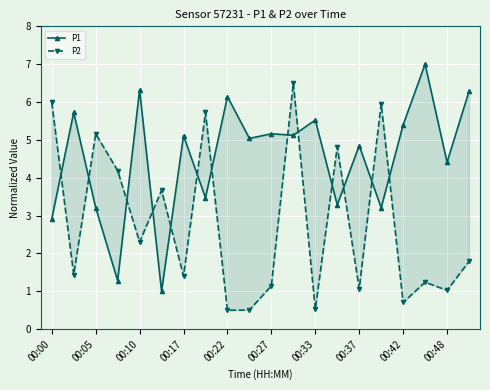

Which series has the largest total across all categories?

P1